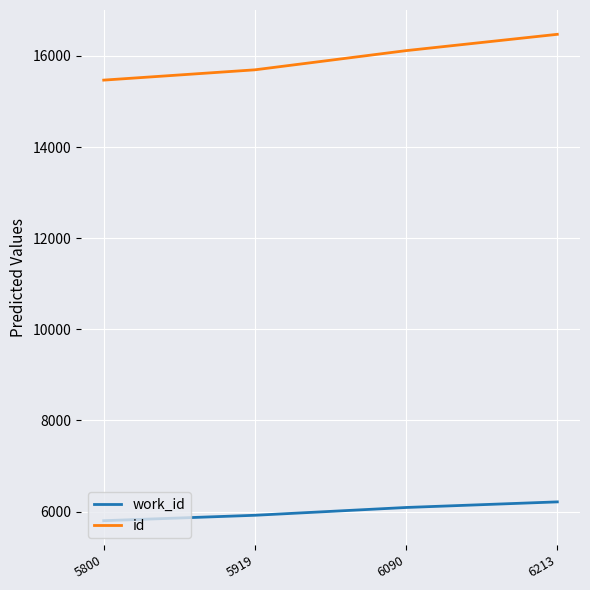

List the labels in order of id value, largest first.

6213, 6090, 5919, 5800